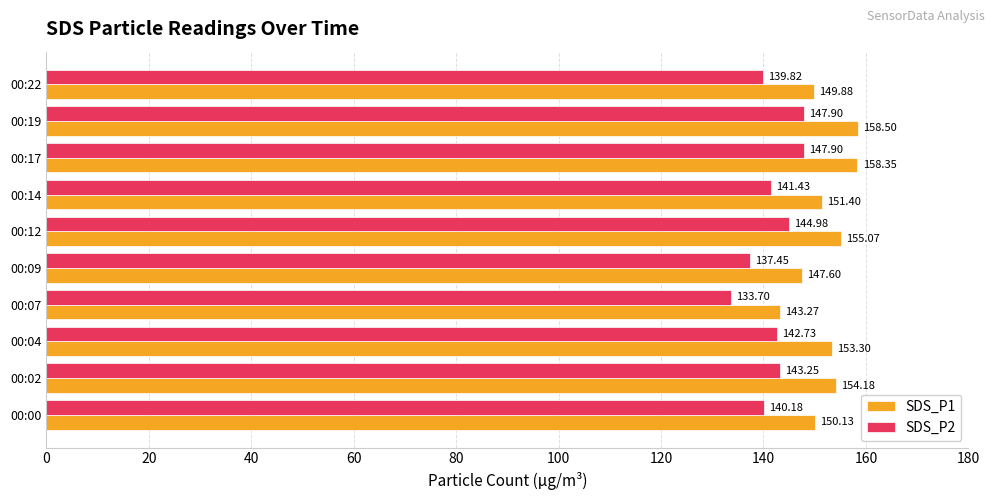

At which category is the sum across all series the highest?

00:19